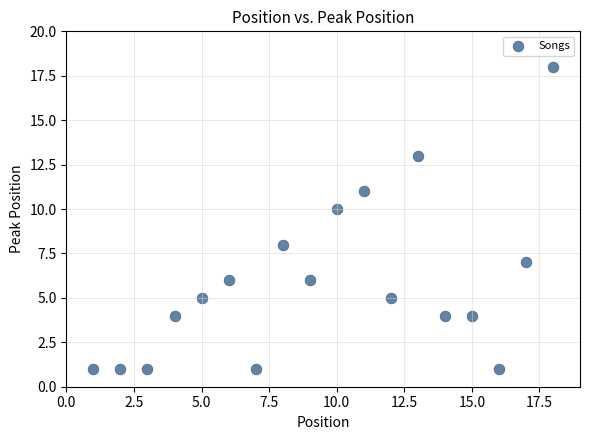

What is the range of Y values (max minus min)?

17